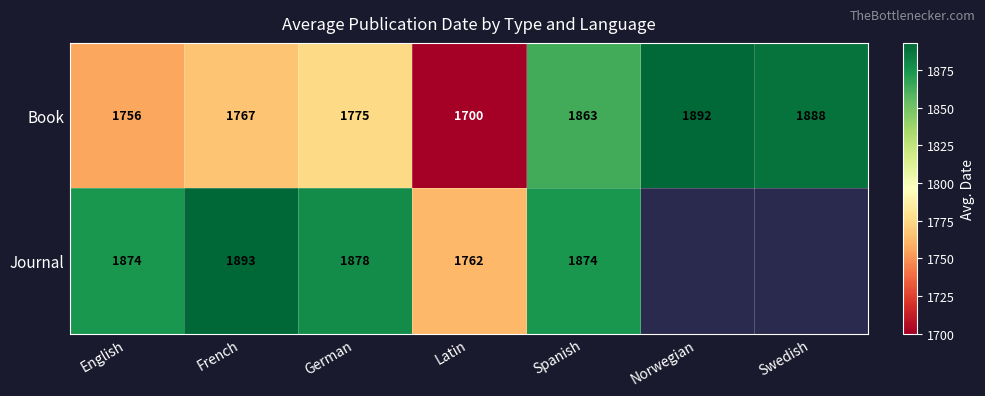

Which category has the lowest value across all series?

Latin